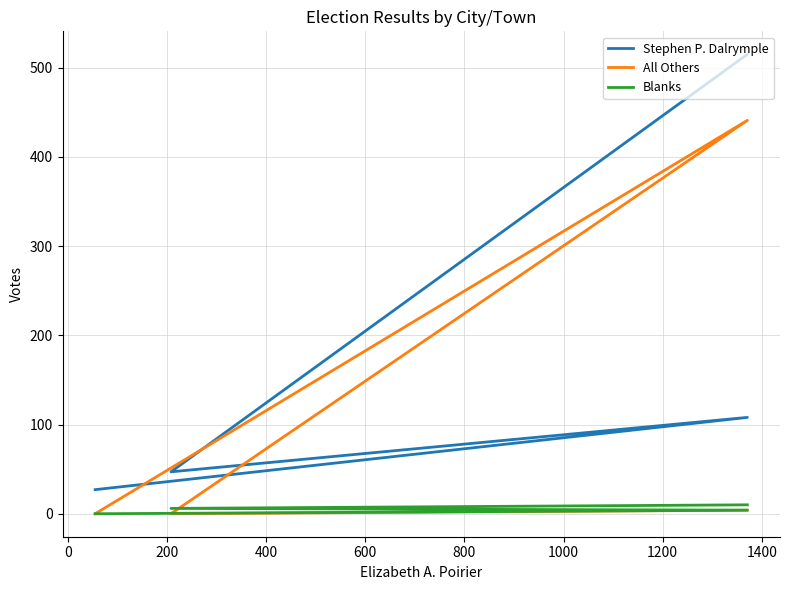

At how many categories does at least one series exceed 355?

2